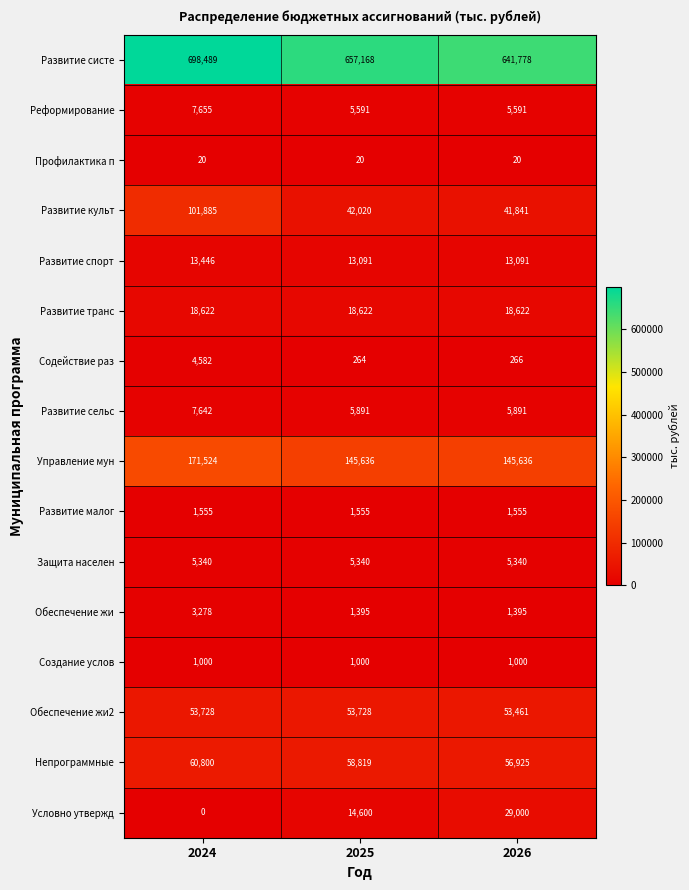

The Развитие систе series shows 641778 at 2026. True or false?

True